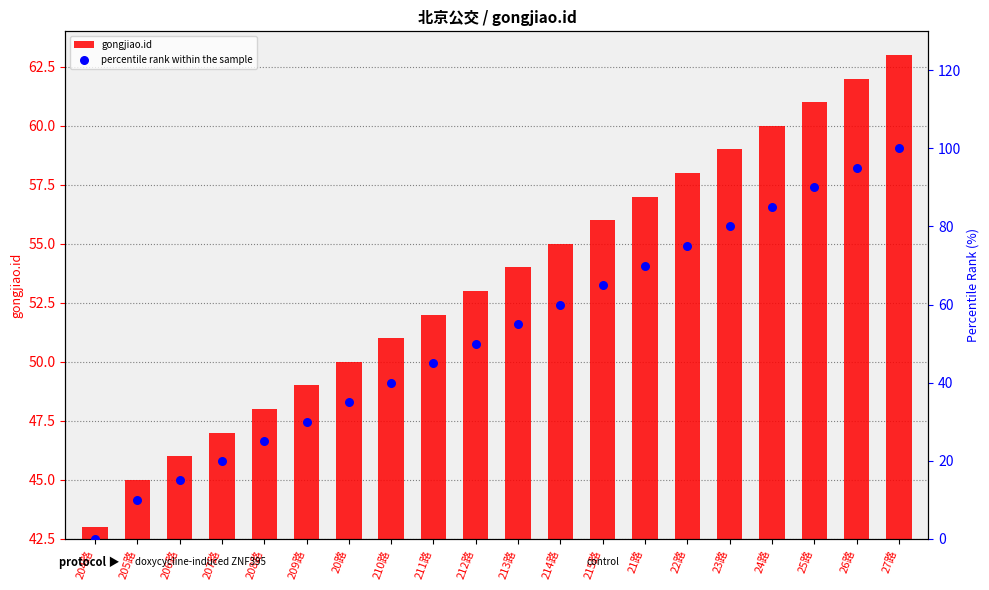

What are all the series names shown in the legend?

gongjiao.id, percentile rank within the sample